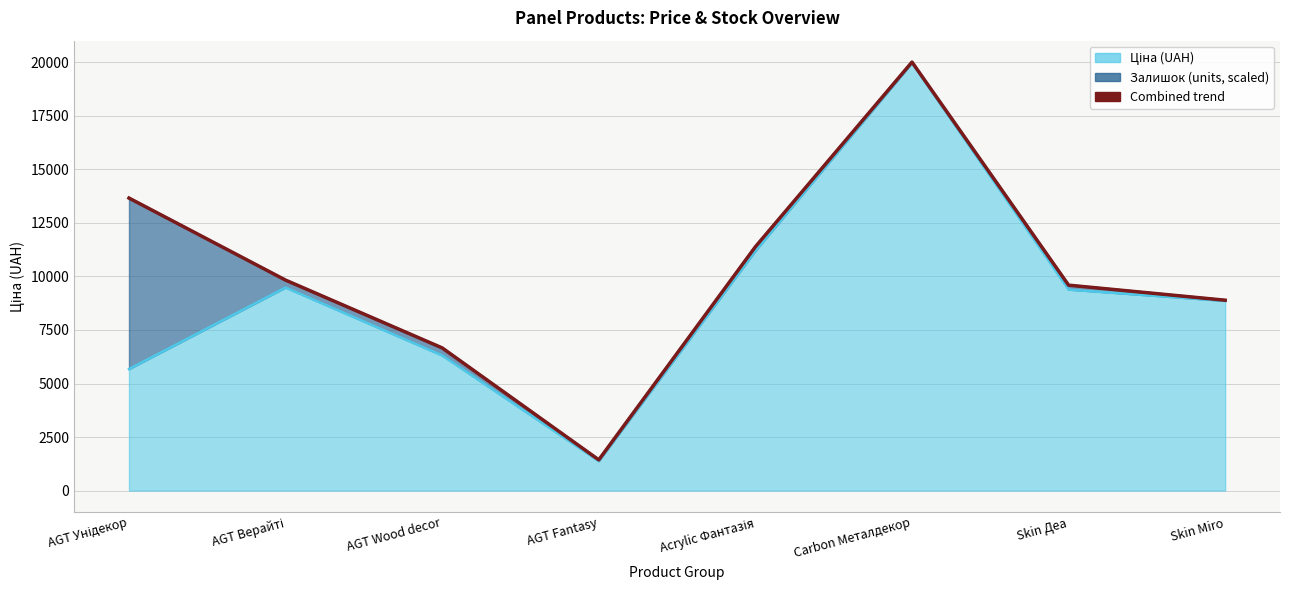

What is the sum of all values?

81457.1